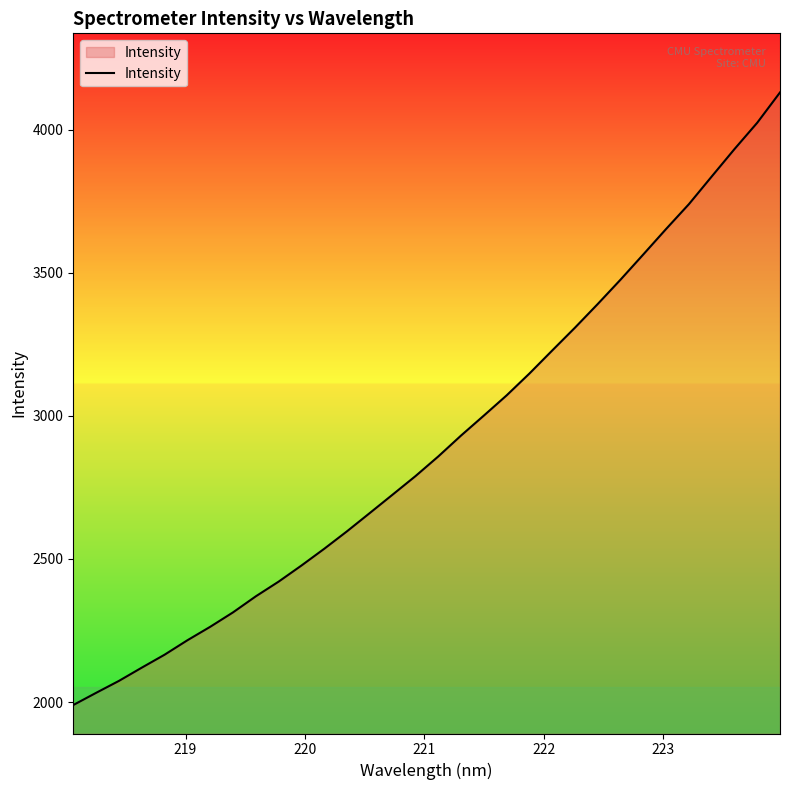

What is the greatest value displayed?

4129.6